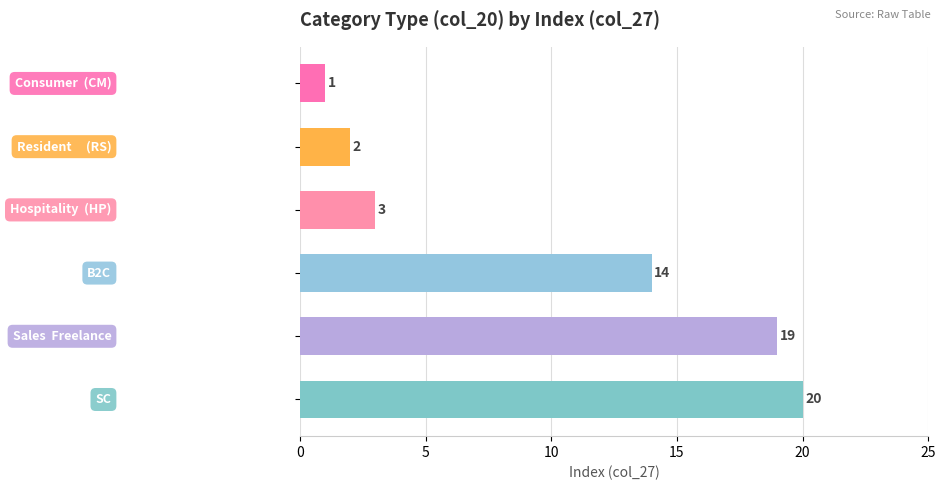

What is the value of the 6th bar from the top?

20